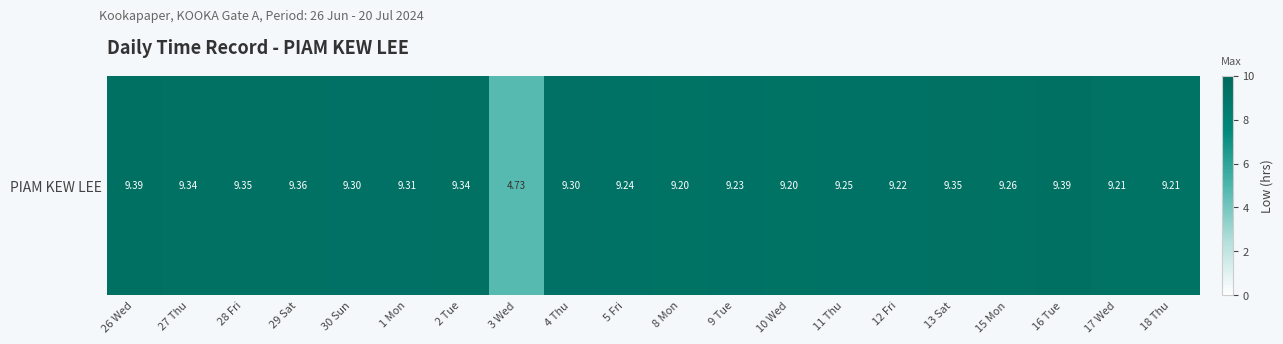

At which category does the chart reach its minimum across all series?

3 Wed